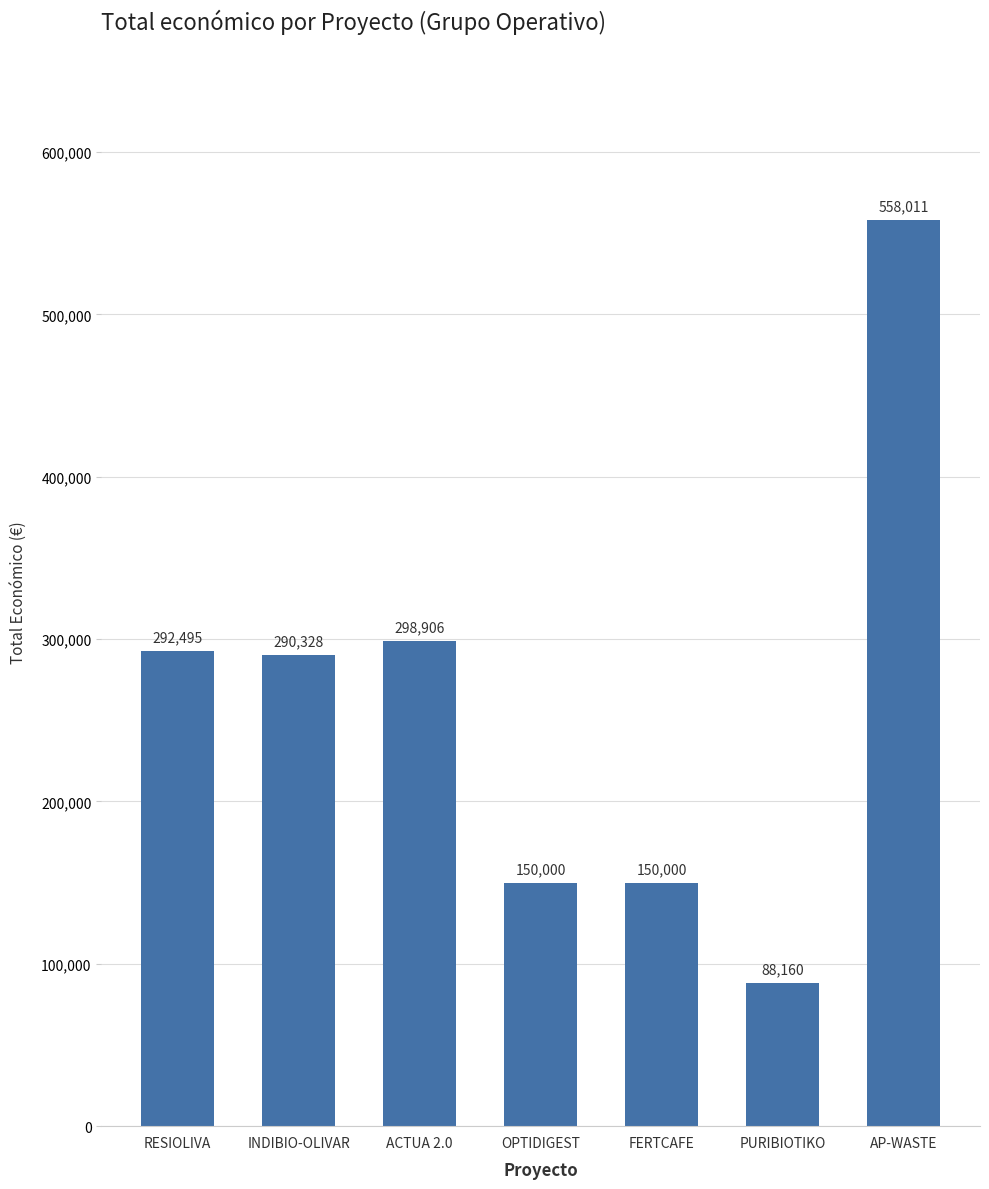

What is the value of the 3rd bar from the left?

298906